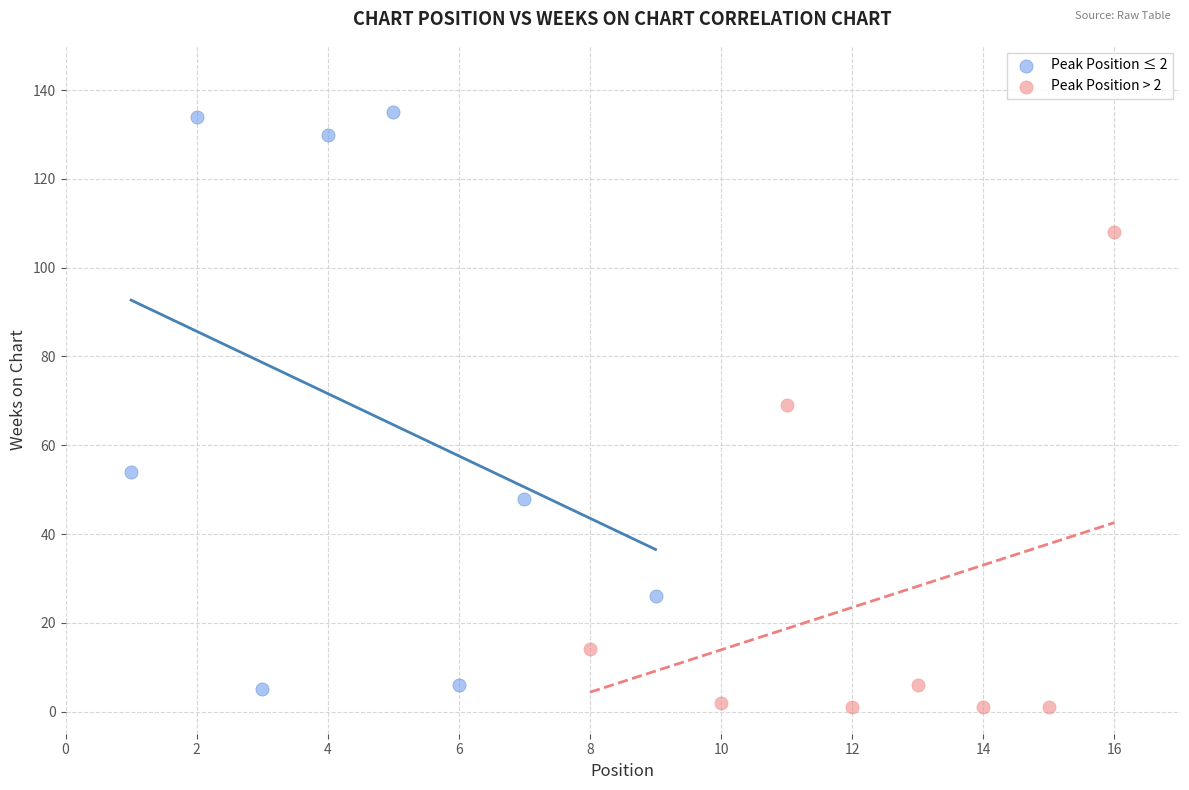

Which series reaches the maximum Y coordinate?

Peak Position ≤ 2